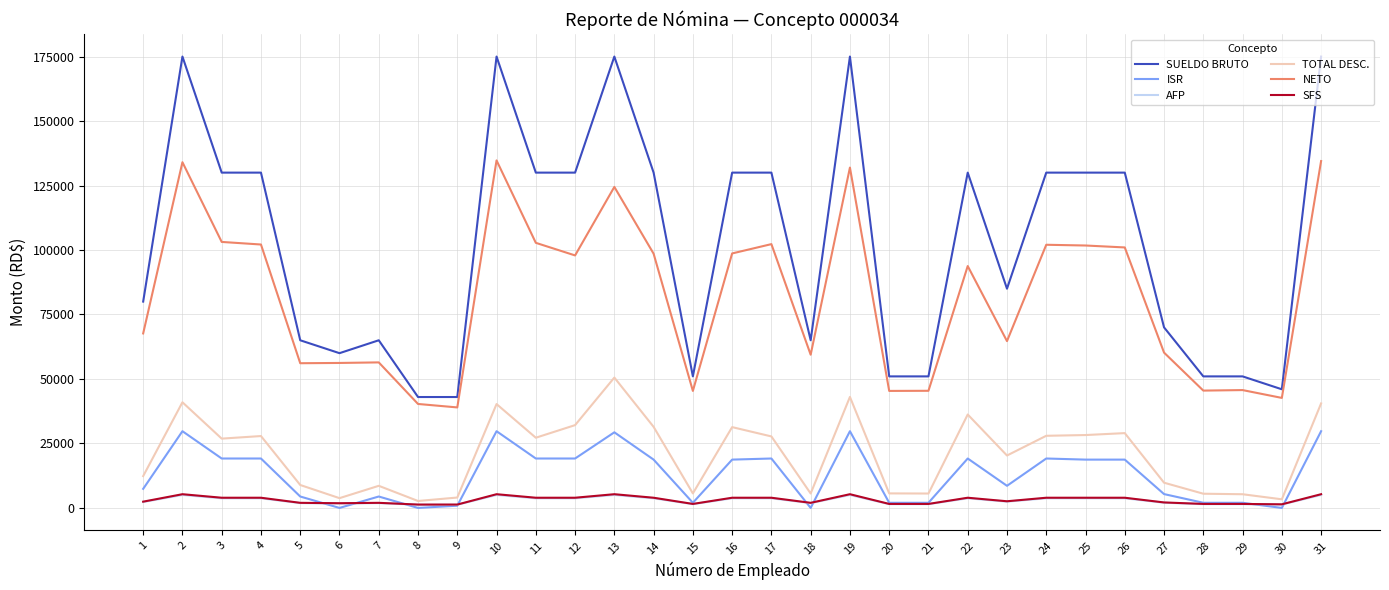

Which series has the largest total across all categories?

SUELDO BRUTO